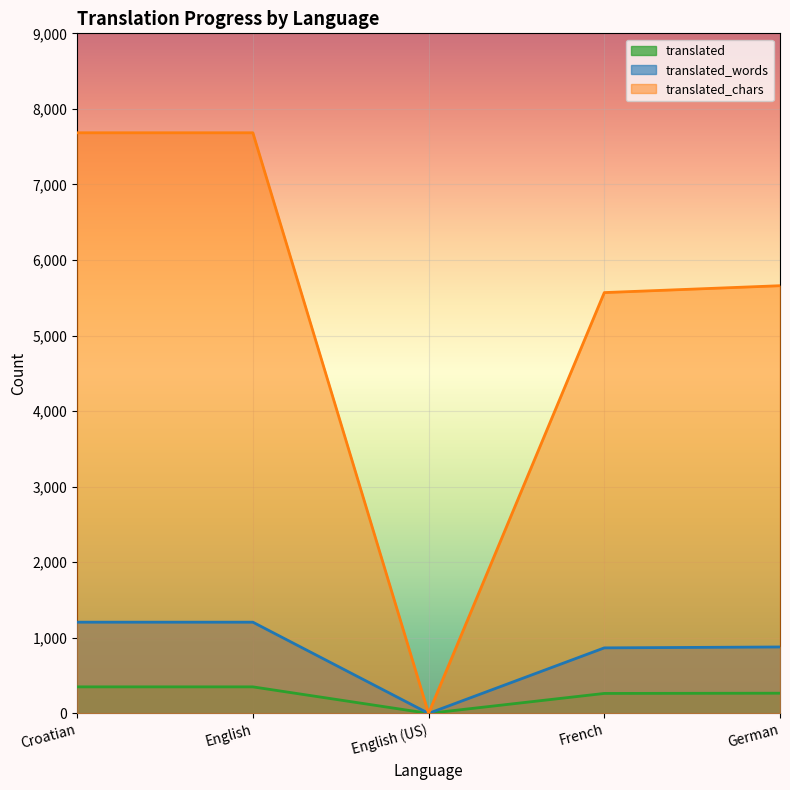

What are all the series names shown in the legend?

translated, translated_words, translated_chars